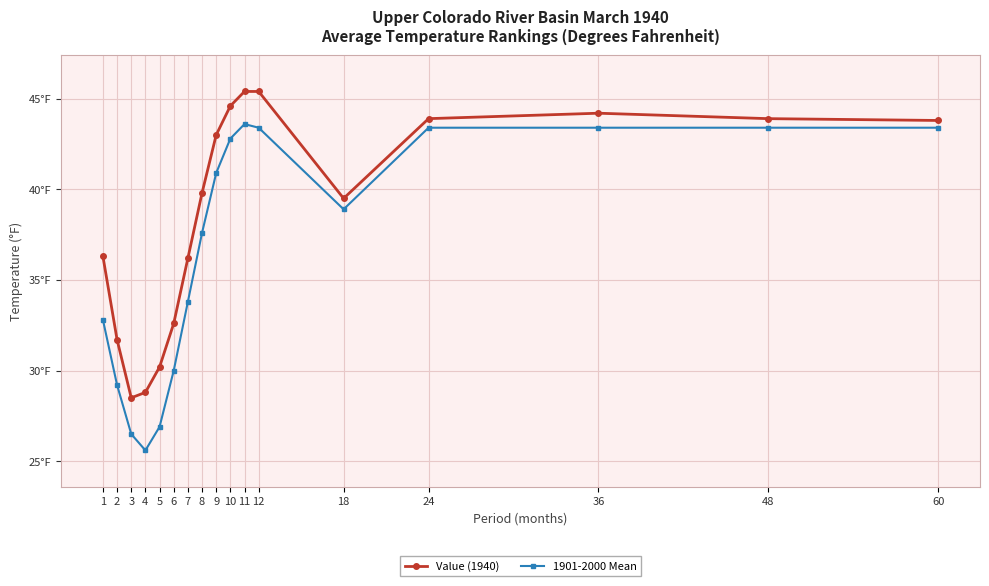

Is this an area chart (filled region under the line)?

No